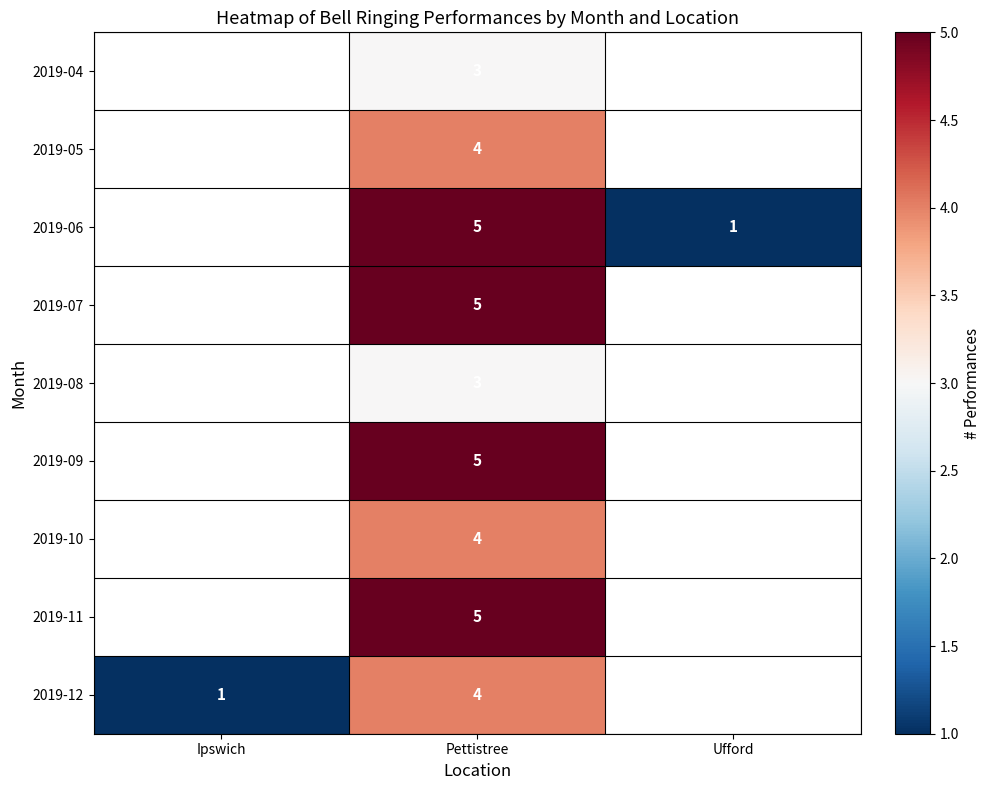

At which category is the sum across all series the highest?

Pettistree